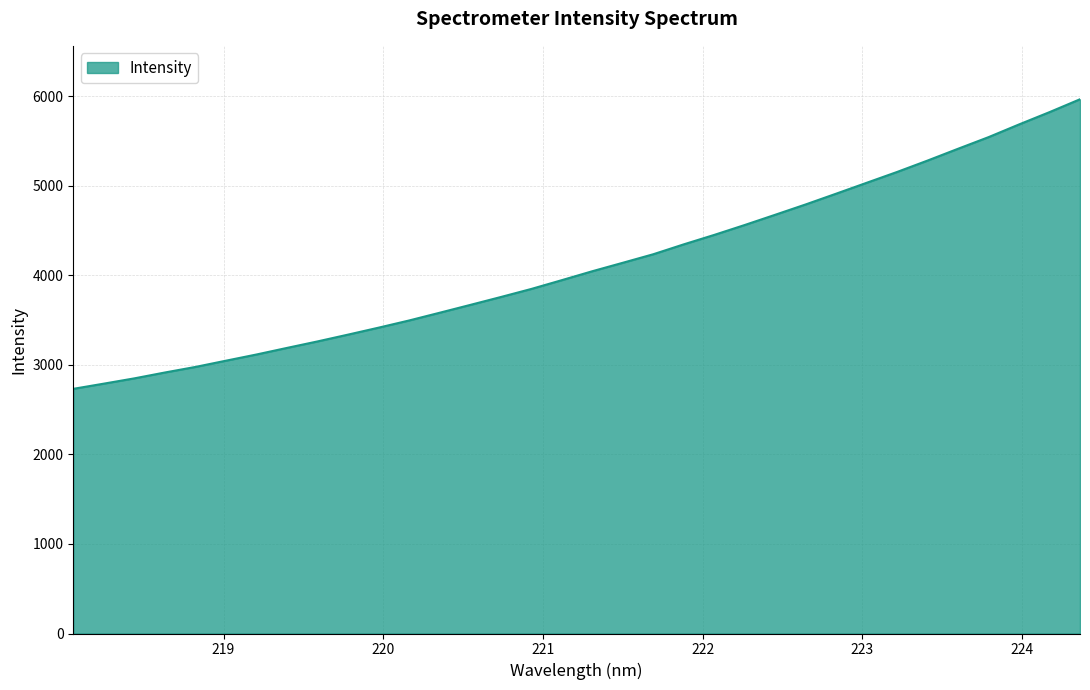

What is the minimum value shown in the chart?

2732.7